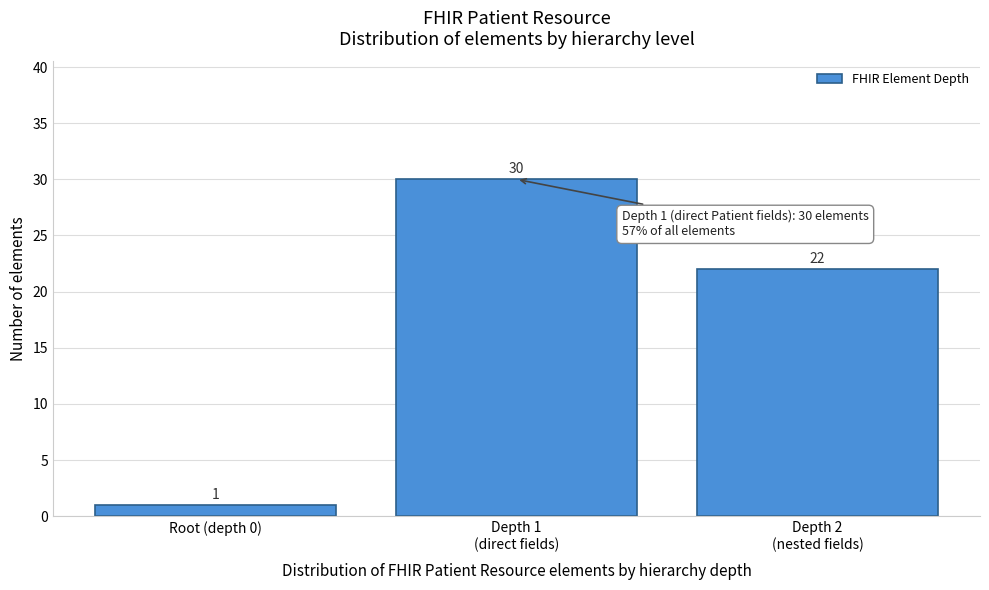

Reading right to left, extract all data points from this chart.

22	30	1